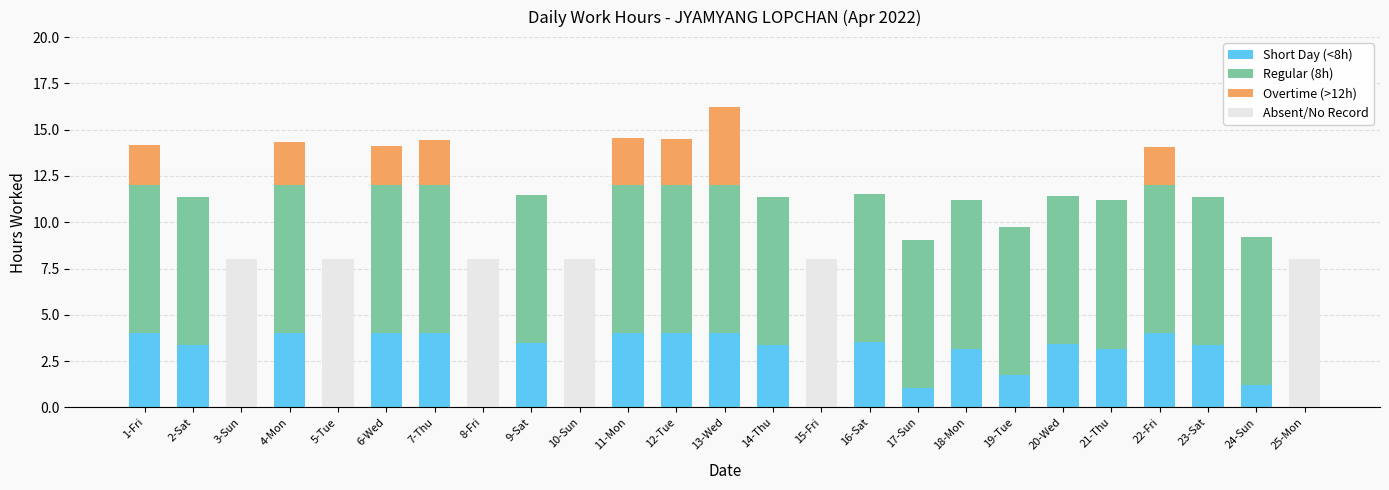

What is the value of the Regular (8h) bar at the 19th from the left?

8.0